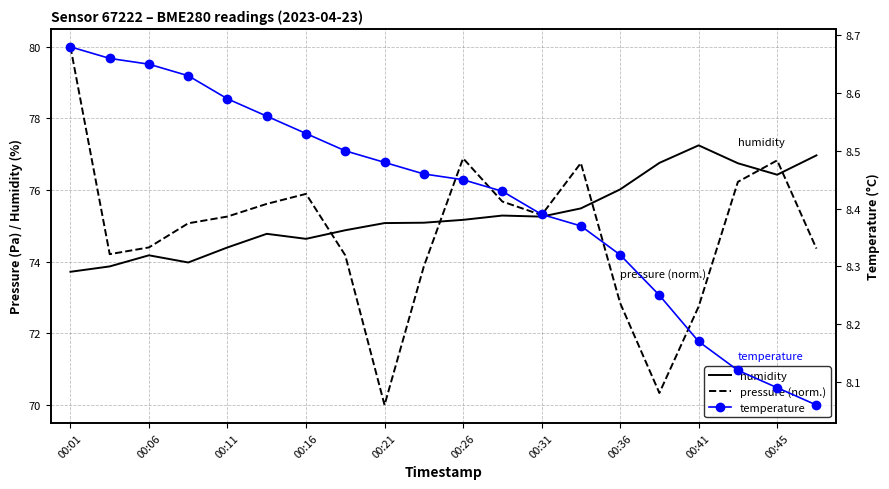

What is the difference between the maximum and minimum values in the pressure (norm.) series?

10.0